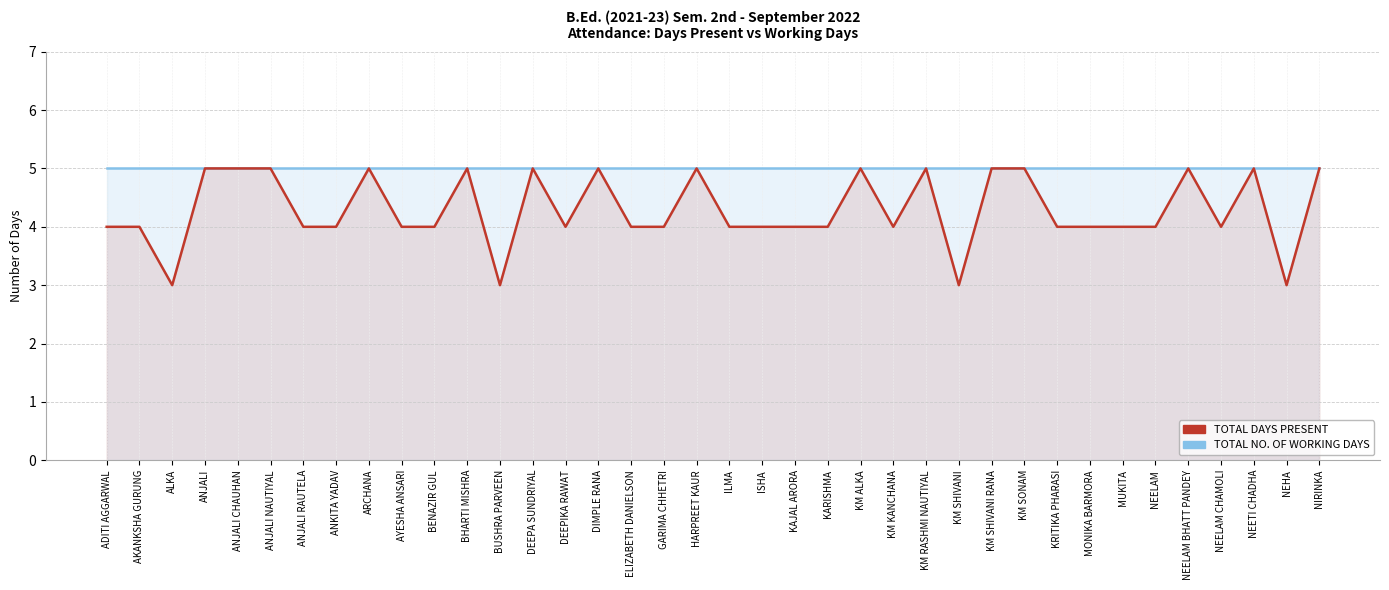

True or false: TOTAL NO. OF WORKING DAYS and TOTAL DAYS PRESENT intersect in this chart.

False